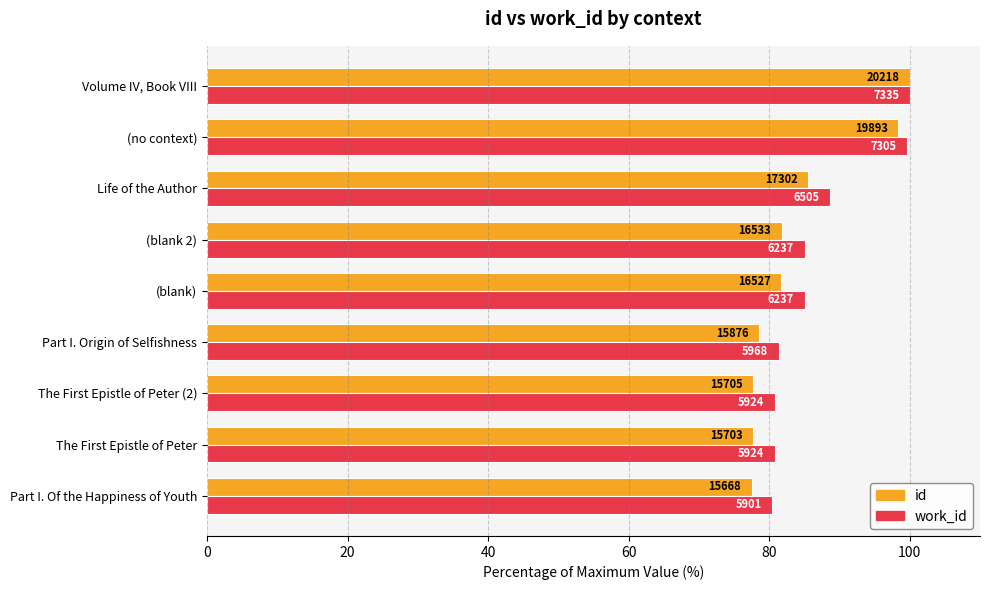

What is the average value of the work_id series?

86.9